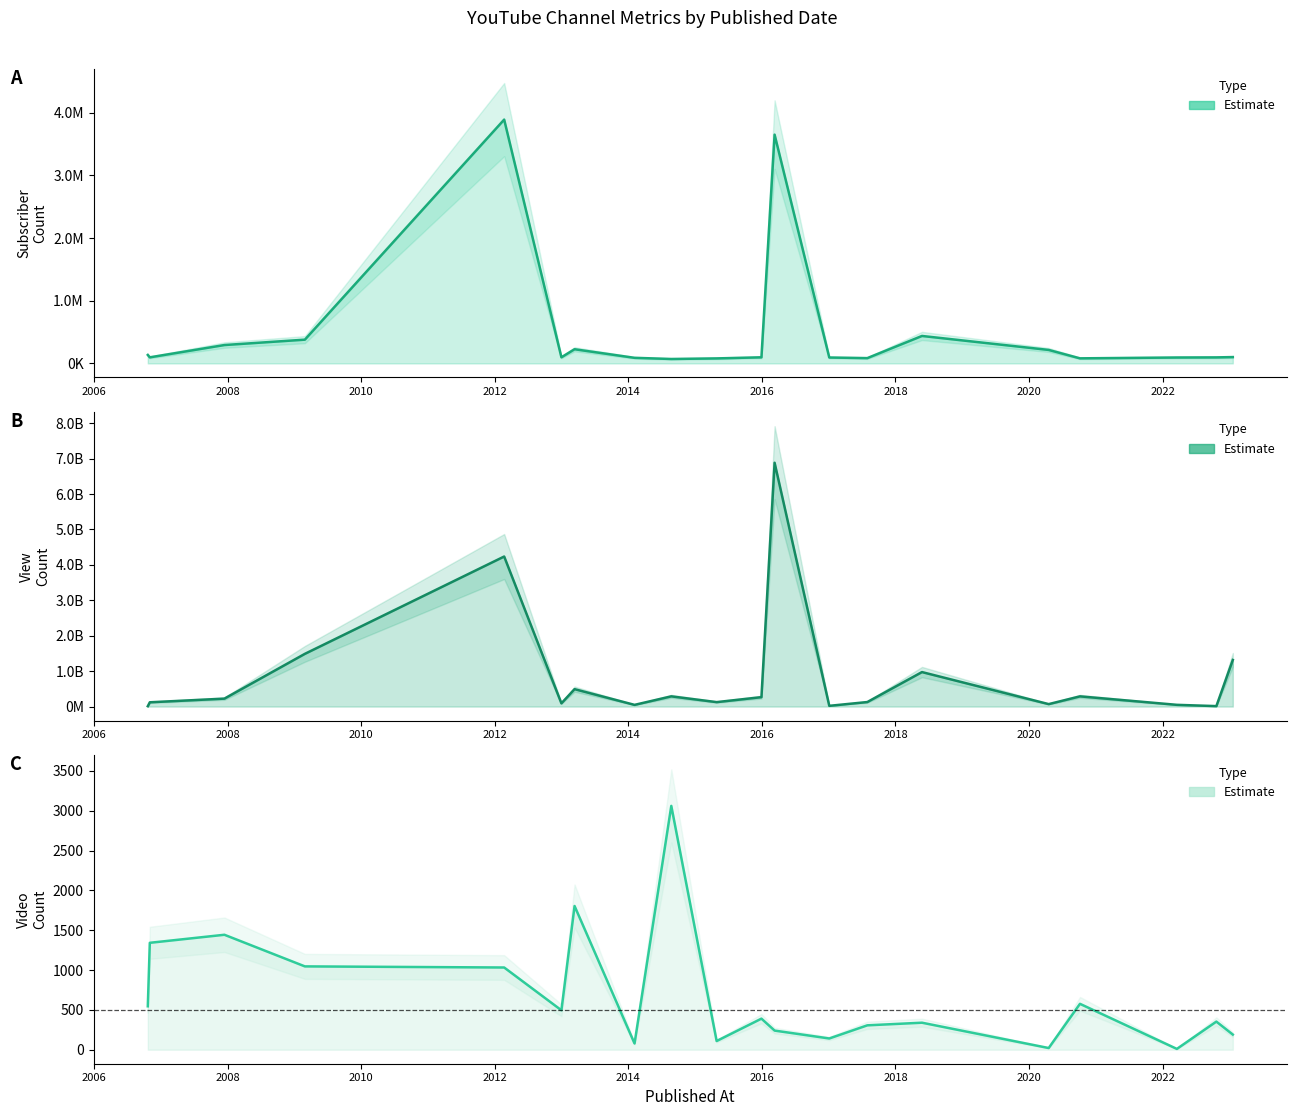

How many values in the View Count series are below 22398209?

10